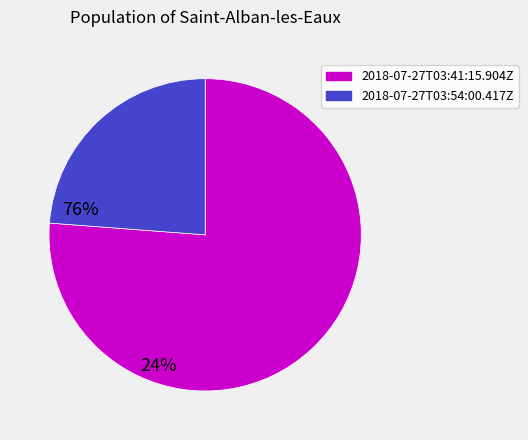

Does any single category account for the majority?

Yes